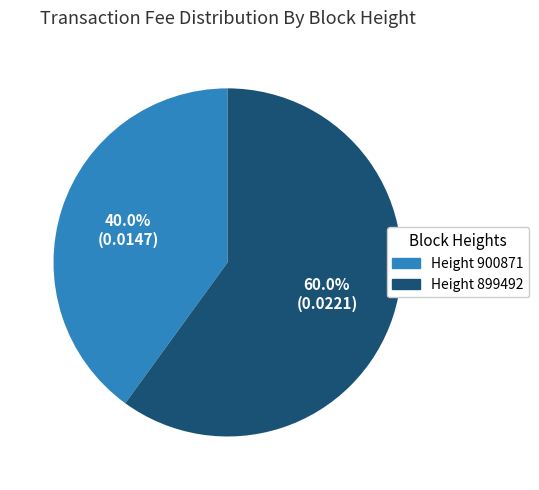

Combined, do Height 899492 and Height 900871 account for over 50%?

Yes